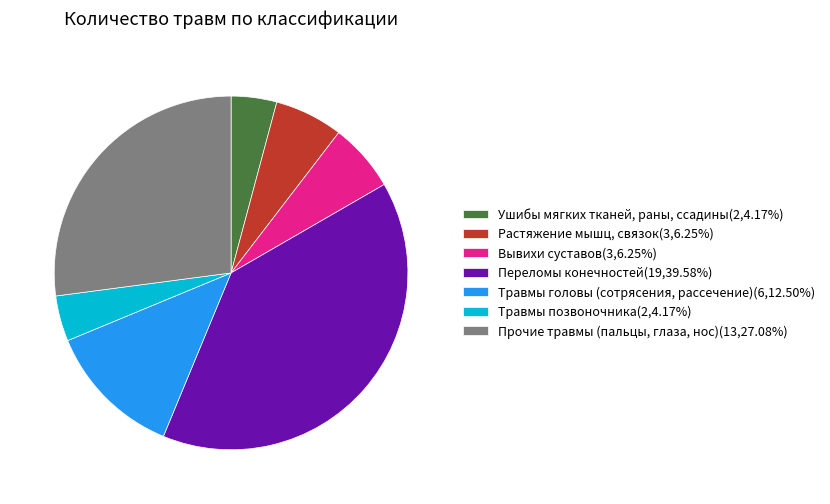

The Растяжение мышц, связок slice represents 6% of the pie. True or false?

True